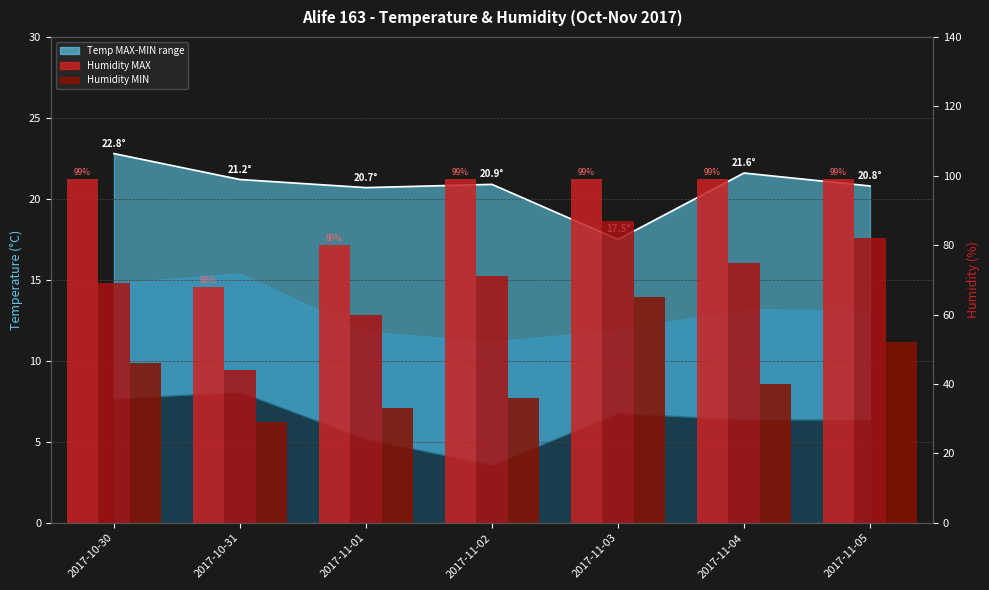

How many groups of bars are there?

7